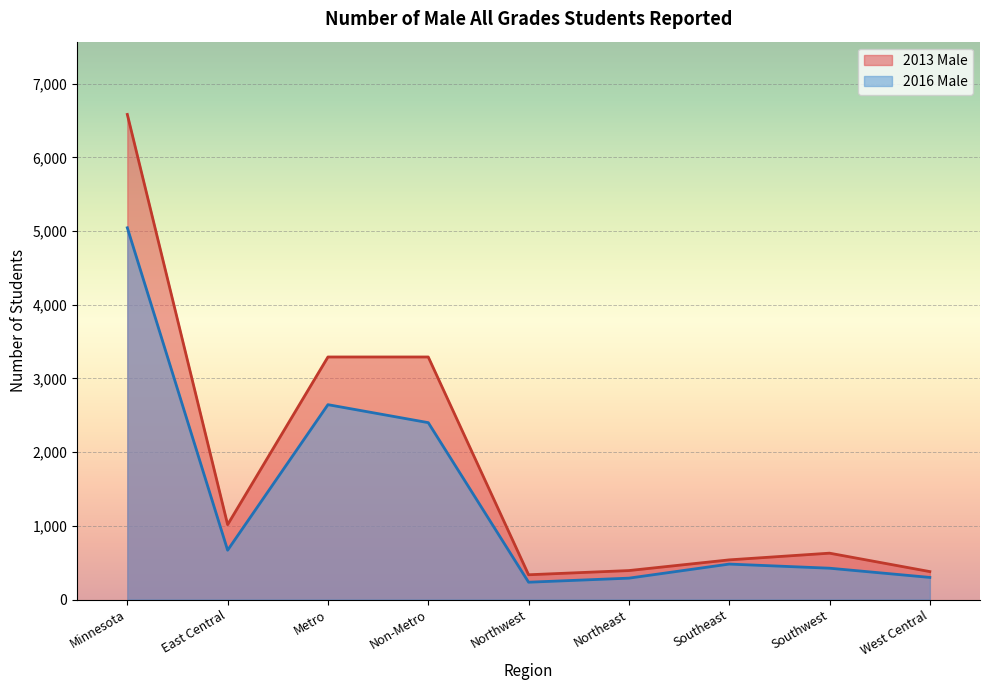

Reading left to right, transcribe all the data shown in this chart.

2013 Male: 6582	1016	3291	3291	336	393	538	629	379
2016 Male: 5044	669	2644	2400	235	290	481	425	300